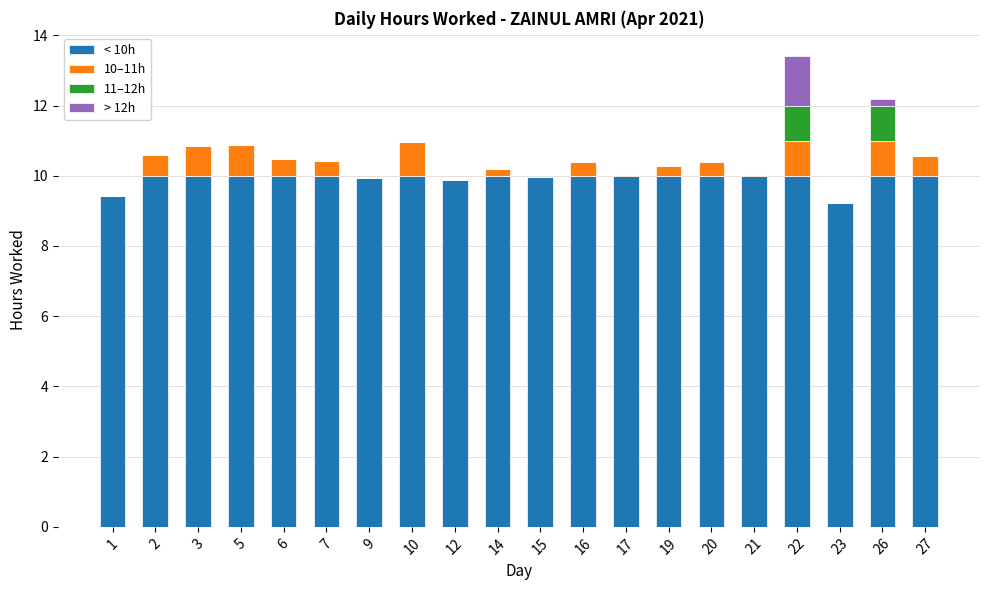

The < 10h series shows 16.8 at 26. True or false?

False